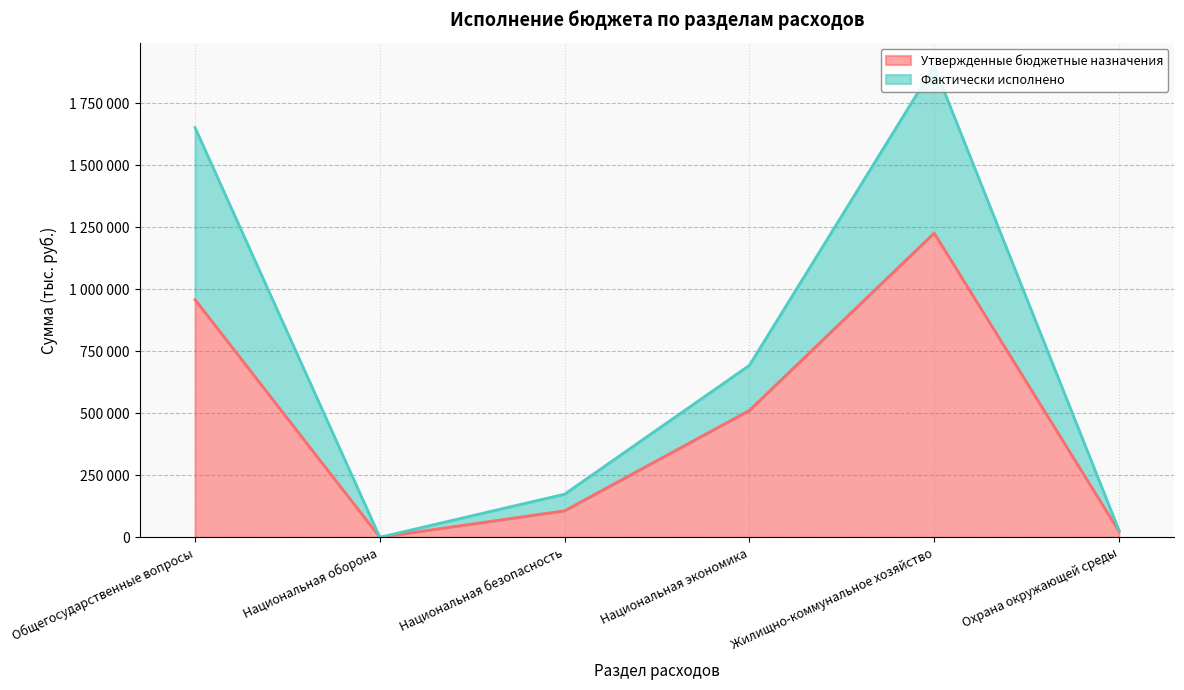

In Утвержденные бюджетные назначения, how many points are higher than both neighbors (excluding endpoints)?

1